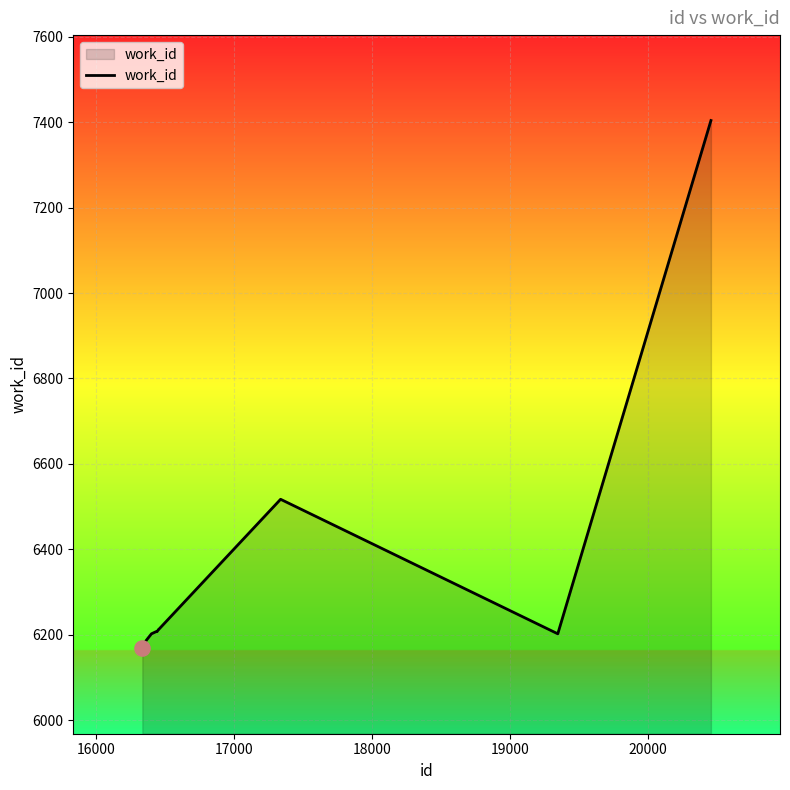

What is the smallest value displayed?

6168